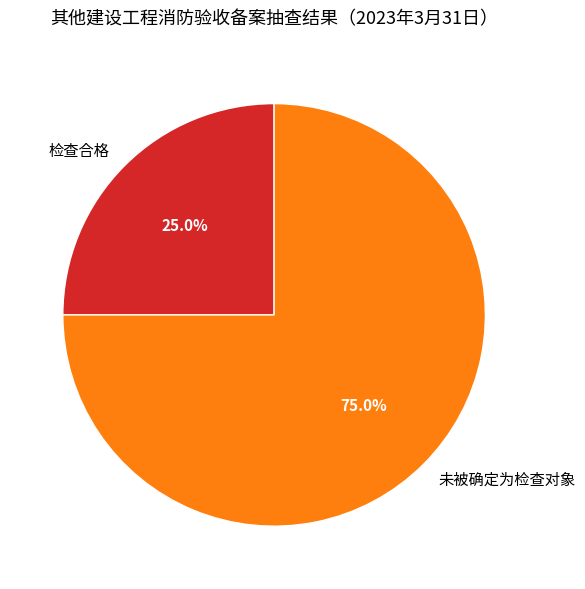

To the nearest percent, what is the average slice percentage?

50%